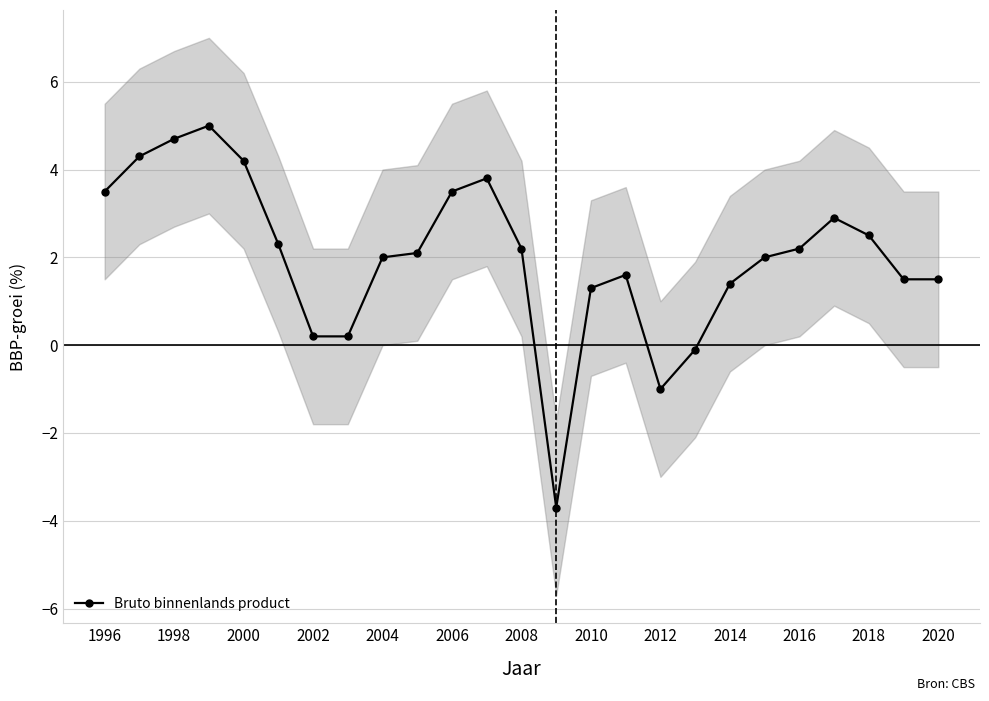

The value of Bruto binnenlands product at 2020 is 0.4. True or false?

False